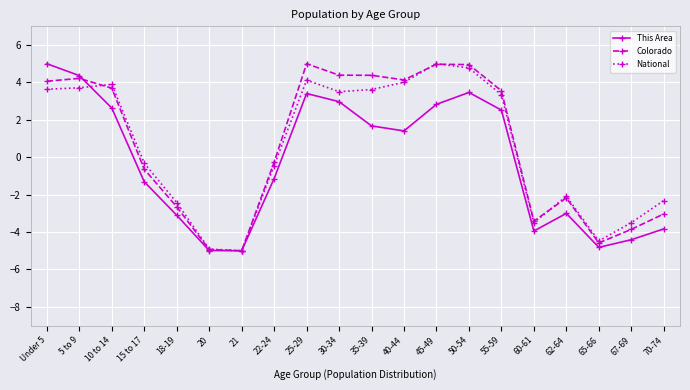

What is the value of the National point at the 12th from the left?

4.0